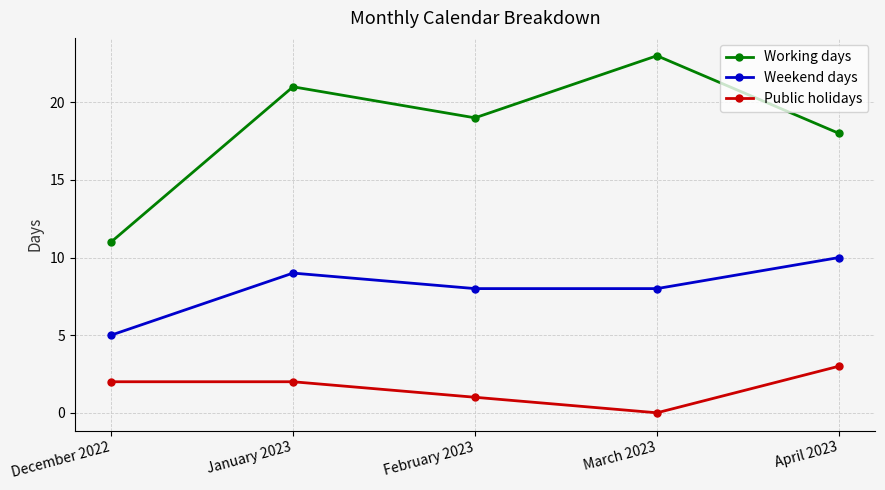

Reading right to left, transcribe all the data shown in this chart.

Working days: 18	23	19	21	11
Weekend days: 10	8	8	9	5
Public holidays: 3	0	1	2	2